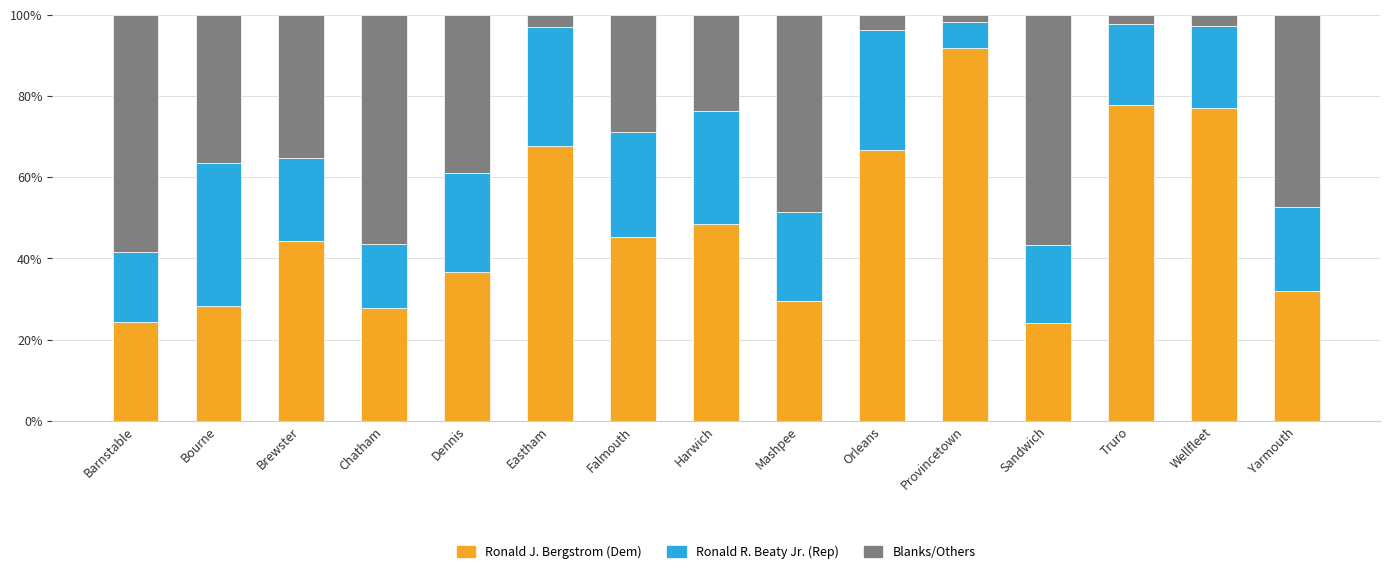

True or false: Ronald J. Bergstrom (Dem) has a value of 33.0 at Harwich.

False